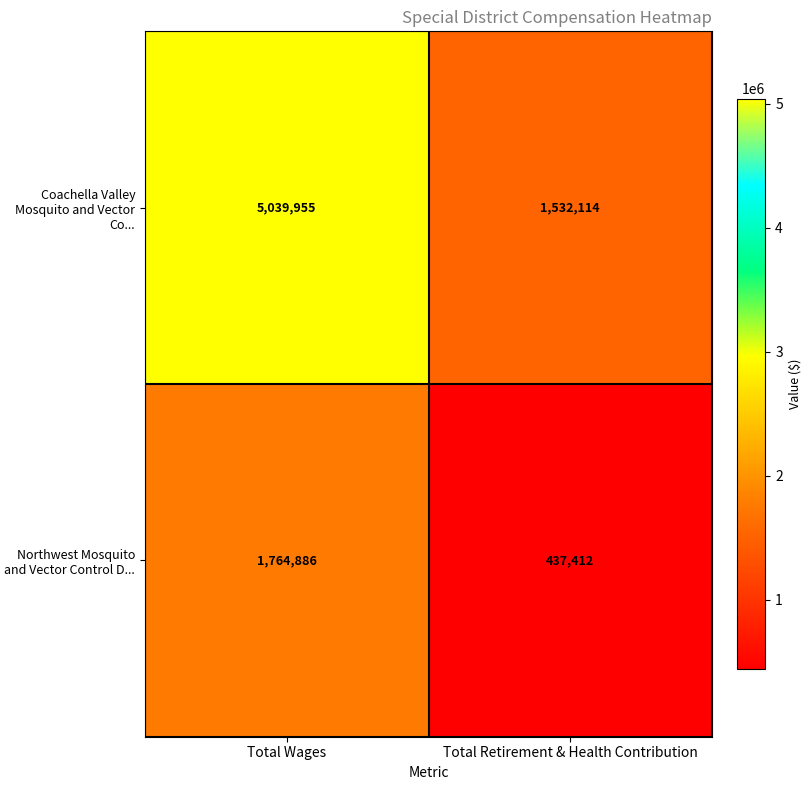

At which label is Coachella Valley Mosquito and Vector Co... closest to 3286034?

Total Retirement & Health Contribution